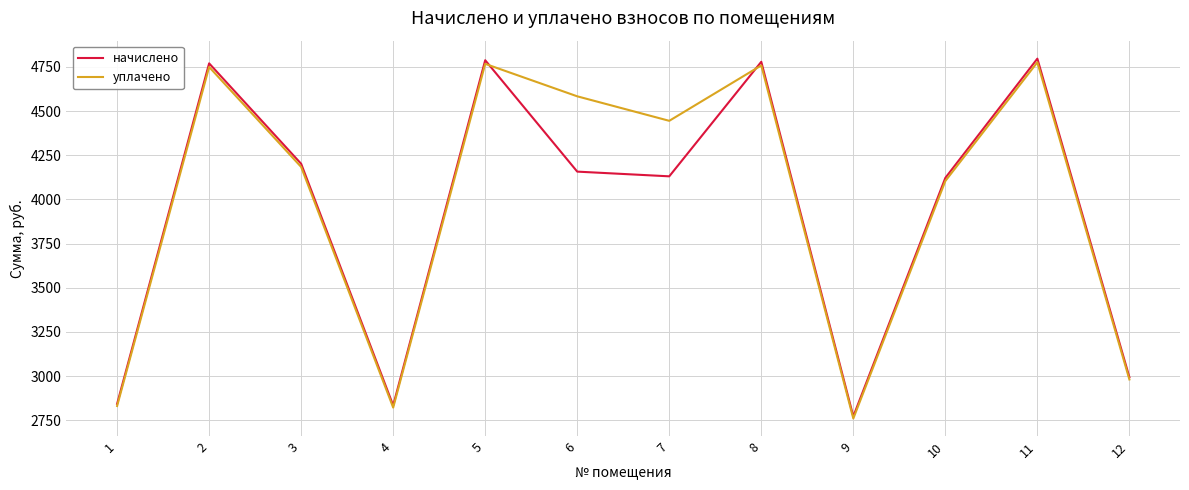

How many lines are shown in the chart?

2